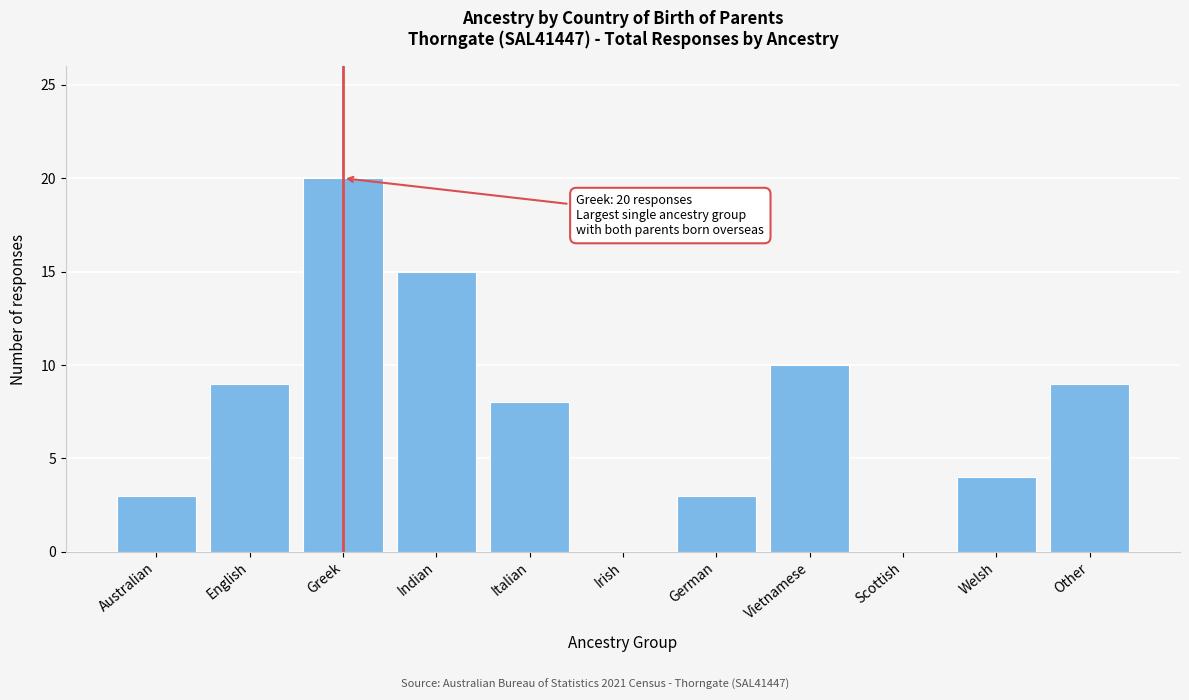

Reading left to right, list all the values displayed in this chart.

Australian=3	English=9	Greek=20	Indian=15	Italian=8	Irish=0	German=3	Vietnamese=10	Scottish=0	Welsh=4	Other=9